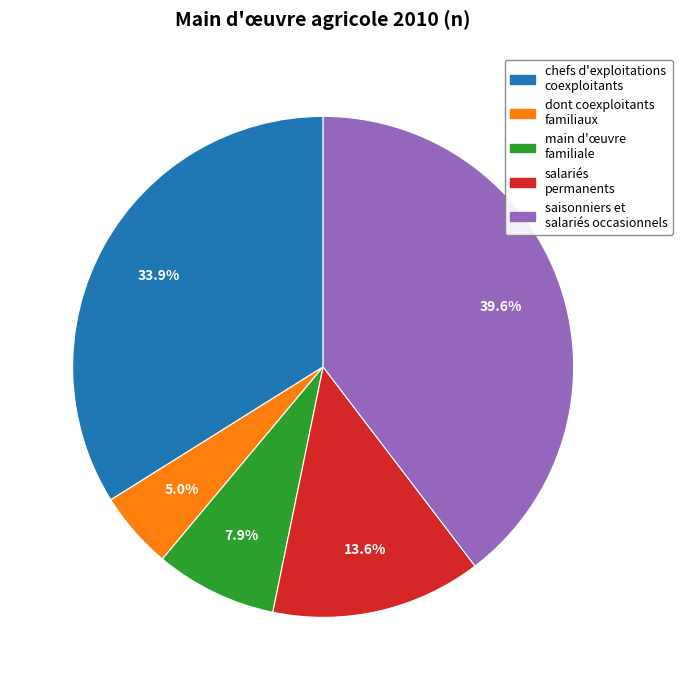

To the nearest percent, what is the difference between the saisonniers et salariés occasionnels and dont coexploitants familiaux slice percentages?

35%